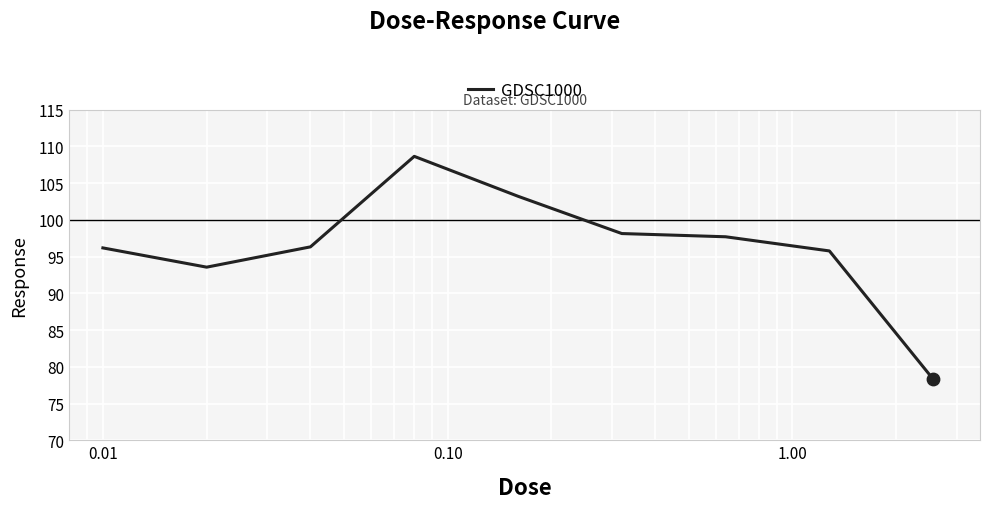

What is the minimum value shown in the chart?

78.3